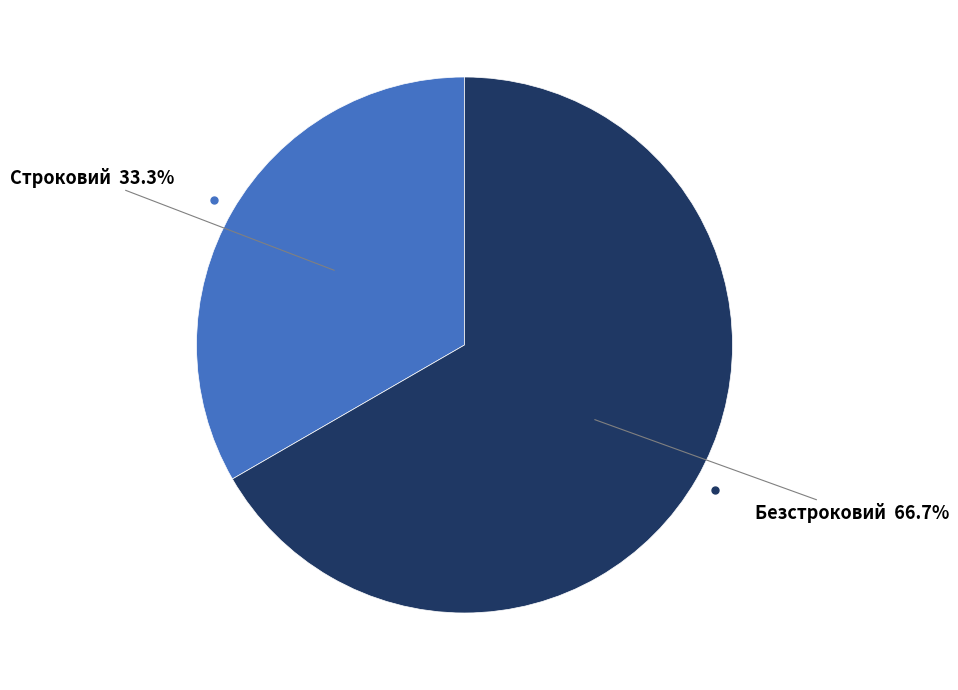

Is there any slice that represents more than half of the pie?

Yes